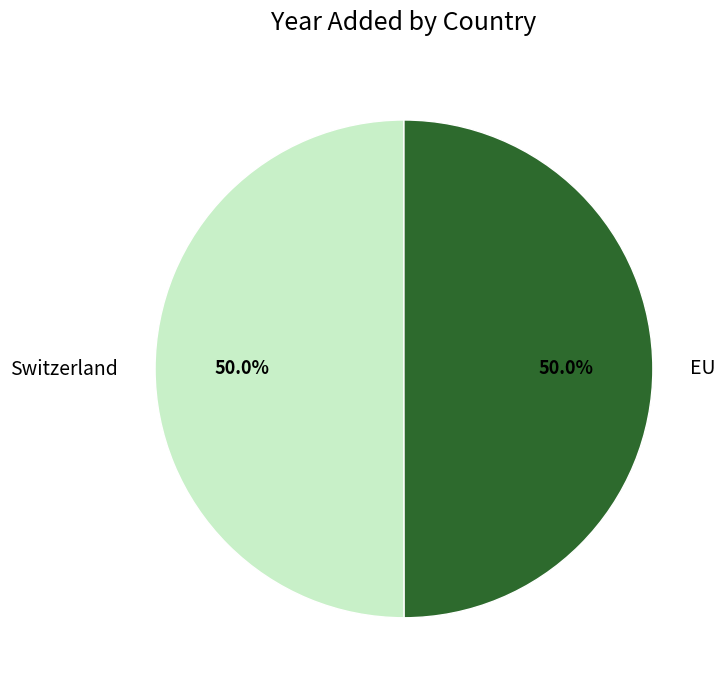

How many slices are in this pie chart?

2